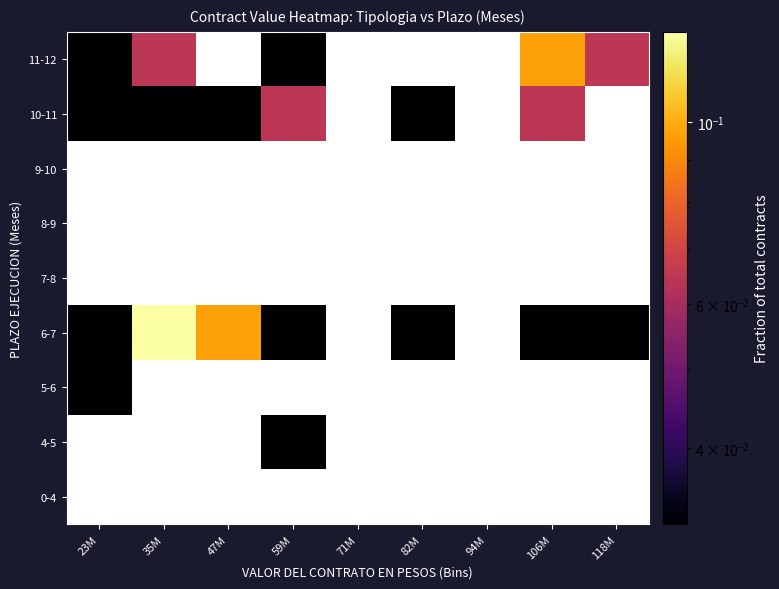

Rank the series by their maximum value, from highest to lowest.

11-12, 6-7, 7-8, 8-9, 9-10, 10-11, 0-4, 4-5, 5-6